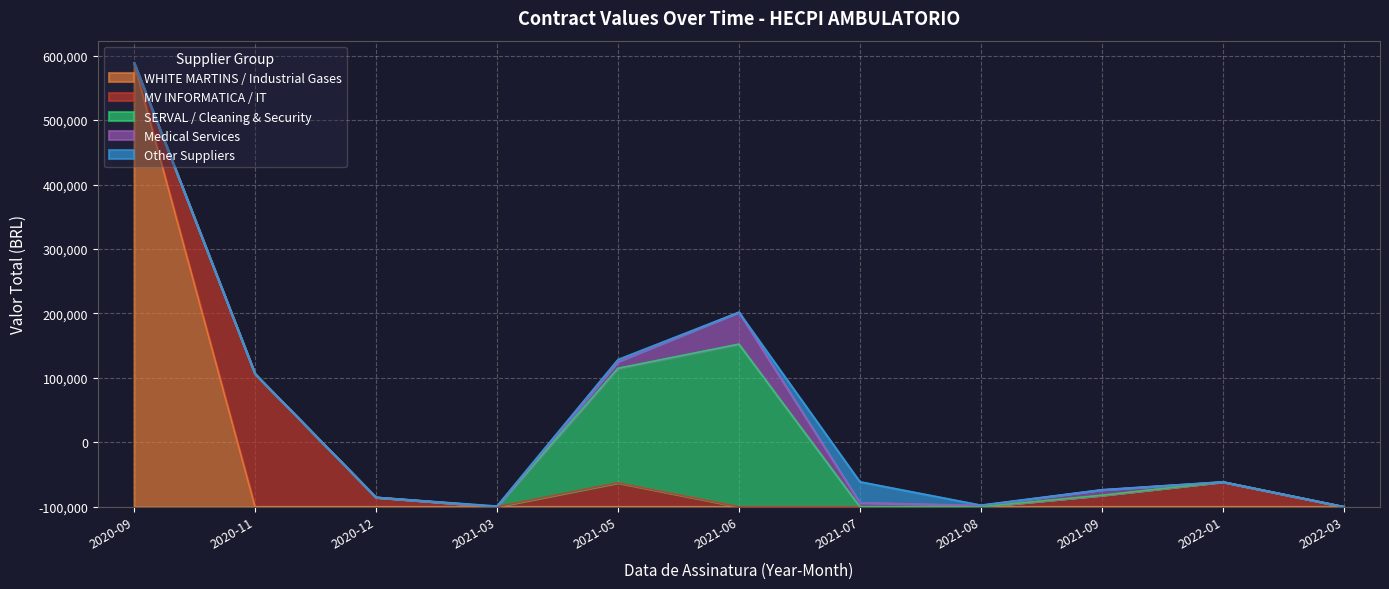

List the labels in order of SERVAL / Cleaning & Security value, smallest first.

2020-09, 2020-11, 2020-12, 2021-03, 2021-07, 2021-08, 2021-09, 2022-01, 2022-03, 2021-05, 2021-06